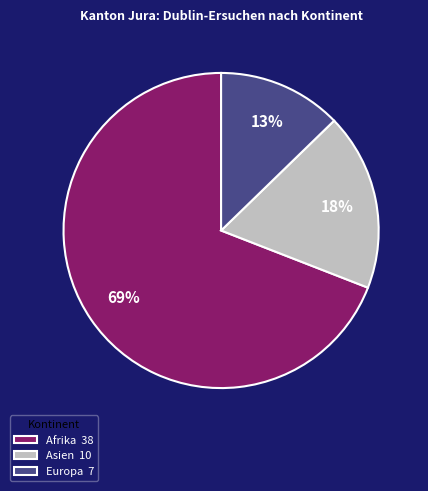

Is it true that Europa 7 is 13% of the pie?

True